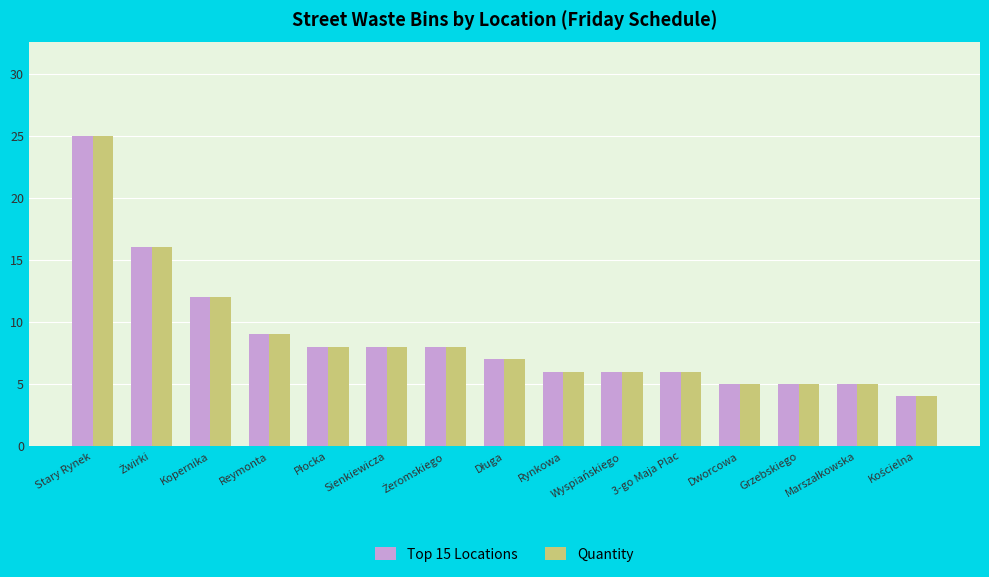

What is the average value of the Top 15 Locations series?

9